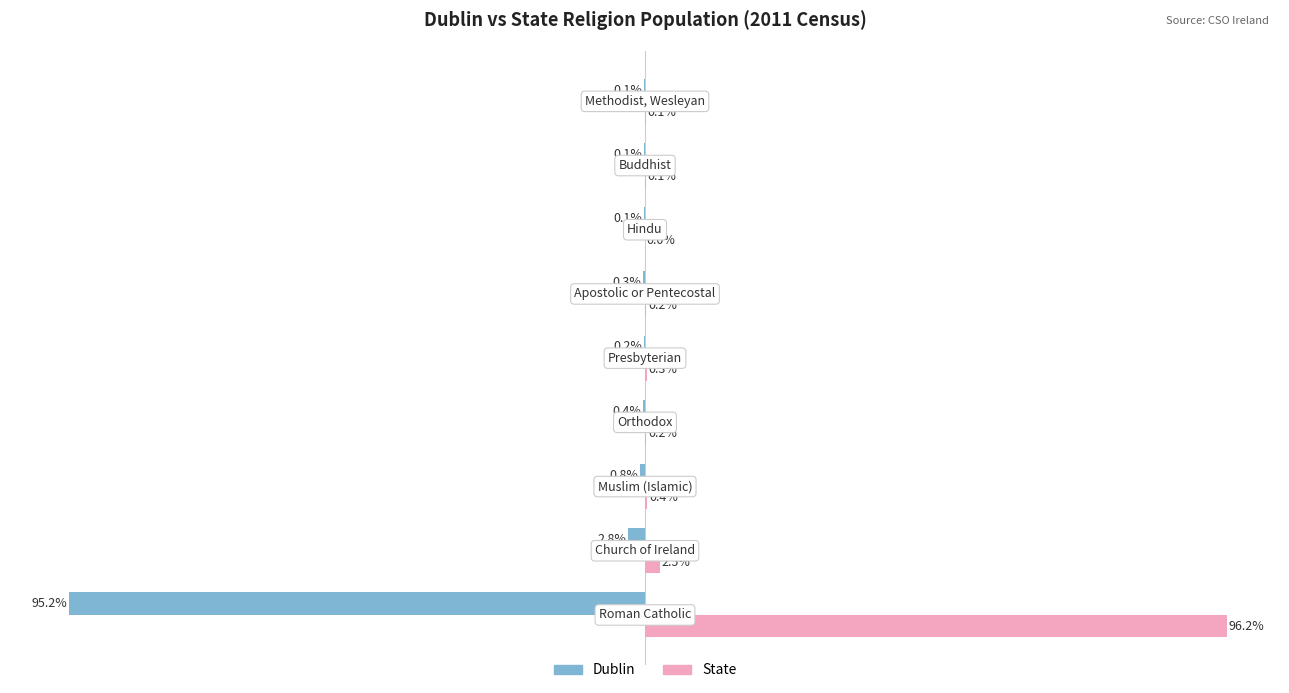

Which series has the largest total across all categories?

State